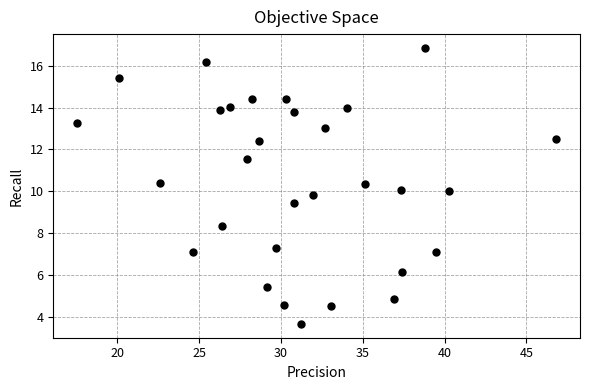

What is the range of Y values (max minus min)?

13.2